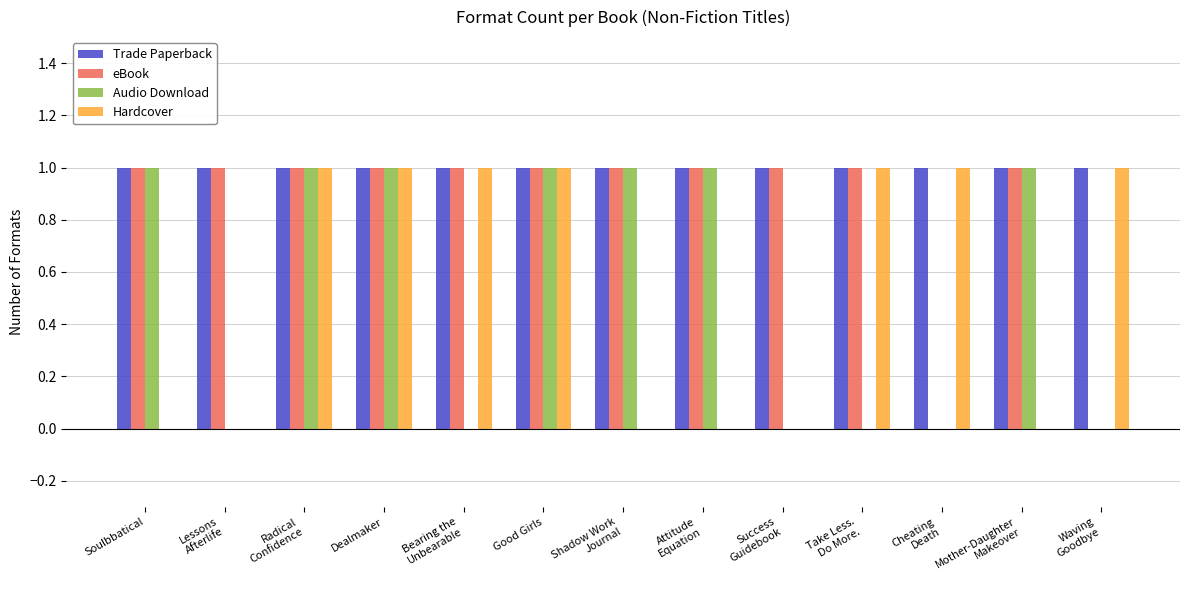

What is the sum of the eBook values at Waving
Goodbye and Dealmaker?

1